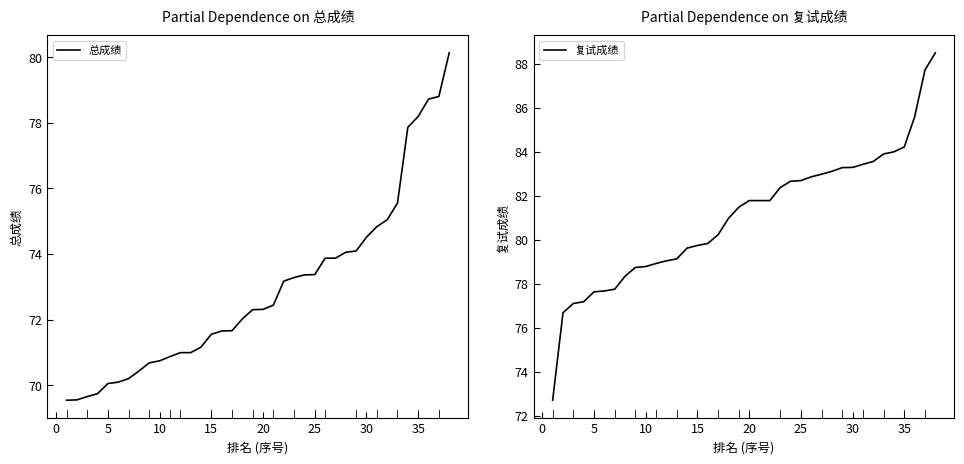

True or false: 复试成绩 and 总成绩 cross at least once.

False